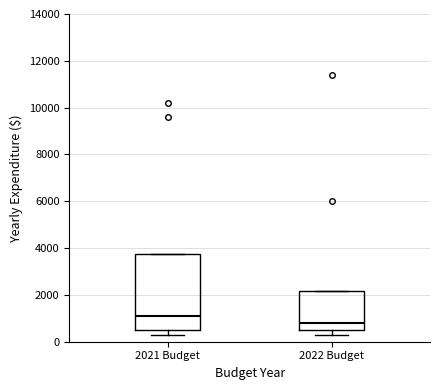

Reading left to right, read every box against the y-axis: the position of its median line, the range the box covers, and the ends of its whiskers. The values are not printed on the chart, so give them approximately, as read against the axis.

2021 Budget: median 1200, box 400 to 3800, whiskers 400 (just below the box's lower edge) to 3800
2022 Budget: median 800, box 400 to 2200, whiskers 400 (just below the box's lower edge) to 2200